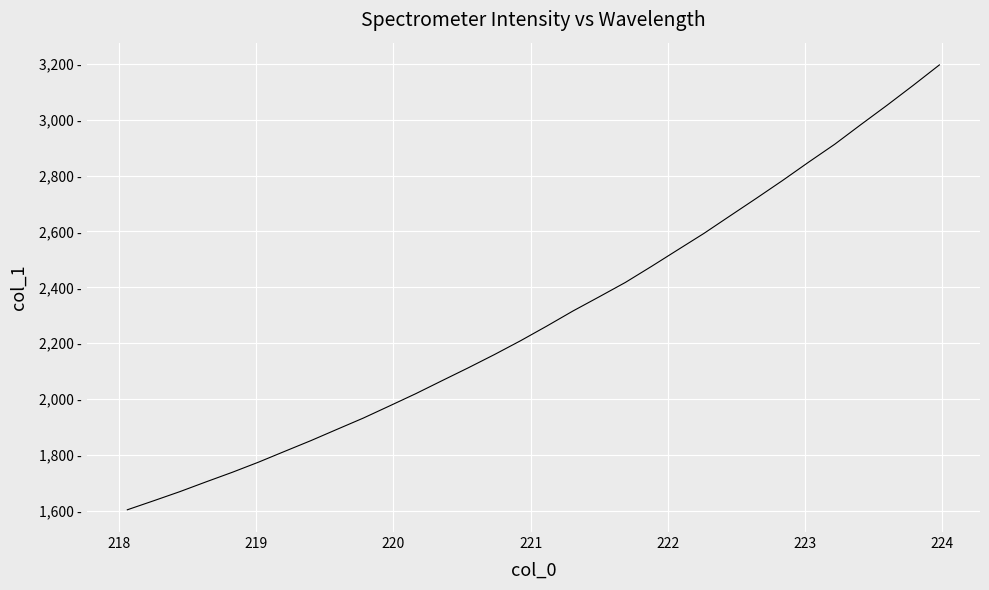

What is the average value?

2293.2